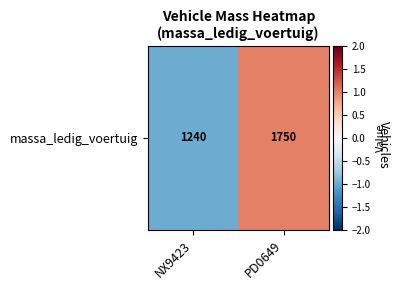

Reading left to right, extract all data points from this chart.

NX9423=-1	PD0649=1